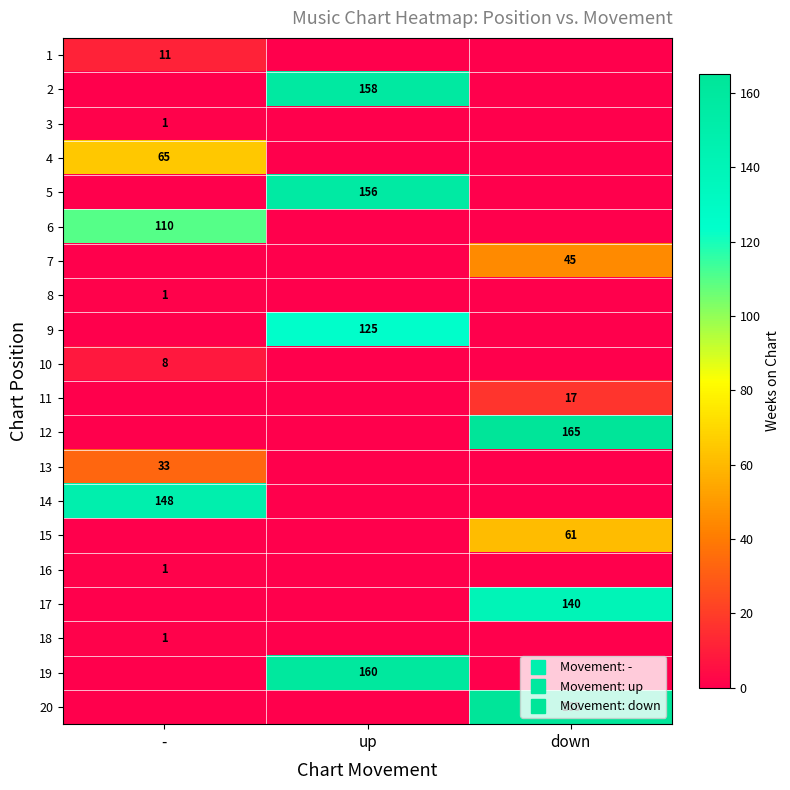

Is it true that 18 equals 1 at -?

True